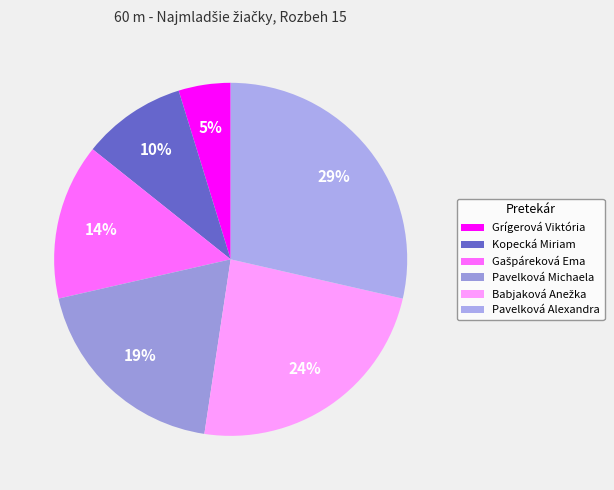

What portion of the pie excludes Kopecká Miriam?

90.5%